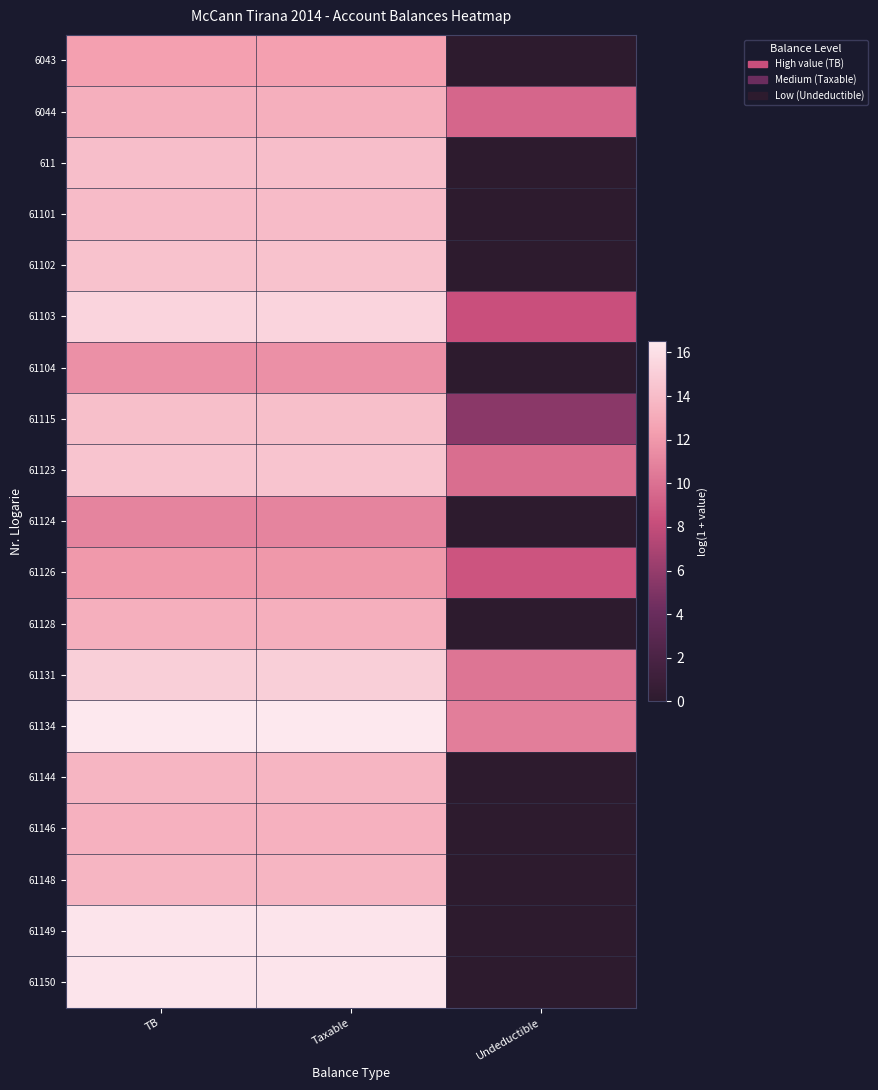

Reading left to right, what are all the values shown in this chart?

6043: TB=12.4	Taxable=12.4	Undeductible=0.0
6044: TB=13.3	Taxable=13.3	Undeductible=9.5
611: TB=14.1	Taxable=14.1	Undeductible=0.0
61101: TB=14.0	Taxable=14.0	Undeductible=0.0
61102: TB=14.4	Taxable=14.4	Undeductible=0.0
61103: TB=15.4	Taxable=15.4	Undeductible=8.3
61104: TB=11.6	Taxable=11.6	Undeductible=0.0
61115: TB=14.2	Taxable=14.2	Undeductible=5.5
61123: TB=14.5	Taxable=14.5	Undeductible=9.8
61124: TB=11.0	Taxable=11.0	Undeductible=0.0
61126: TB=12.0	Taxable=12.0	Undeductible=8.5
61128: TB=13.2	Taxable=13.2	Undeductible=0.0
61131: TB=15.1	Taxable=15.1	Undeductible=10.2
61134: TB=16.5	Taxable=16.5	Undeductible=10.7
61144: TB=13.6	Taxable=13.6	Undeductible=0.0
61146: TB=13.4	Taxable=13.4	Undeductible=0.0
61148: TB=13.6	Taxable=13.6	Undeductible=0.0
61149: TB=16.3	Taxable=16.3	Undeductible=0.0
61150: TB=16.3	Taxable=16.3	Undeductible=0.0